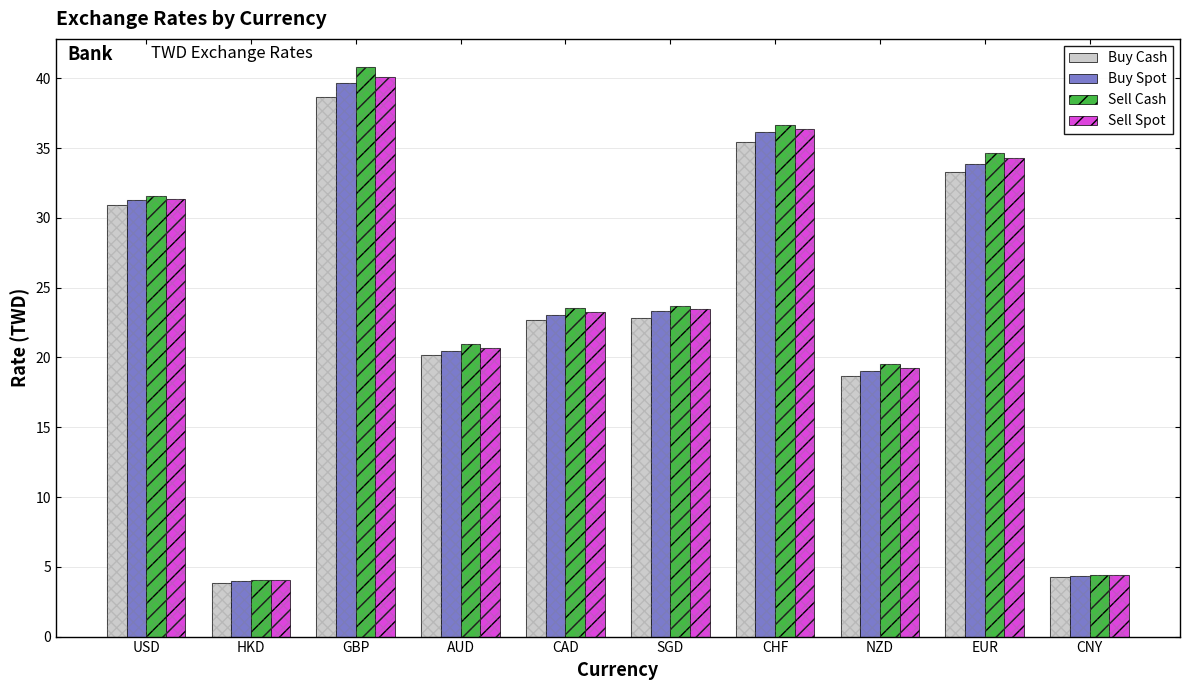

What is the label of the 10th bar from the left?

CNY